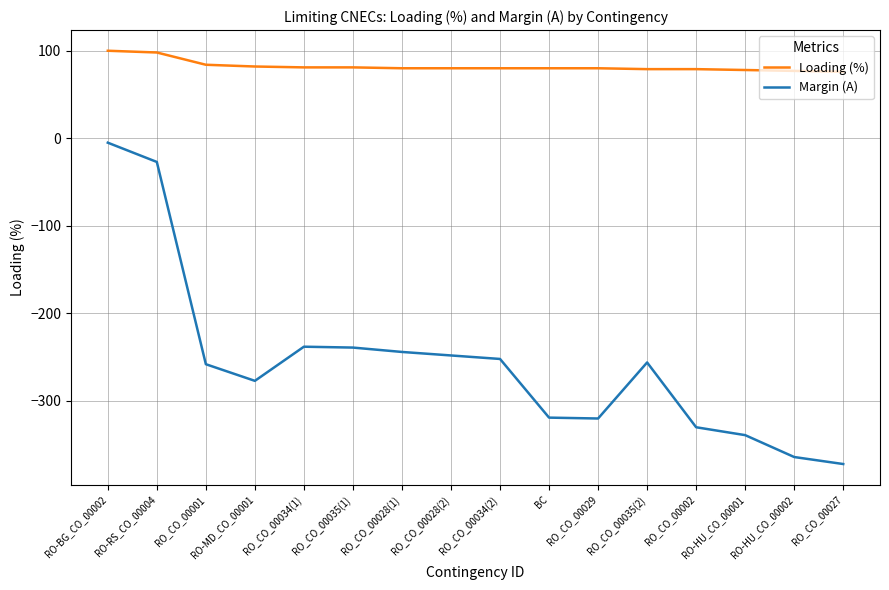

Is the value of Margin (A) at BC greater than the value of Loading (%) at RO_CO_00029?

No